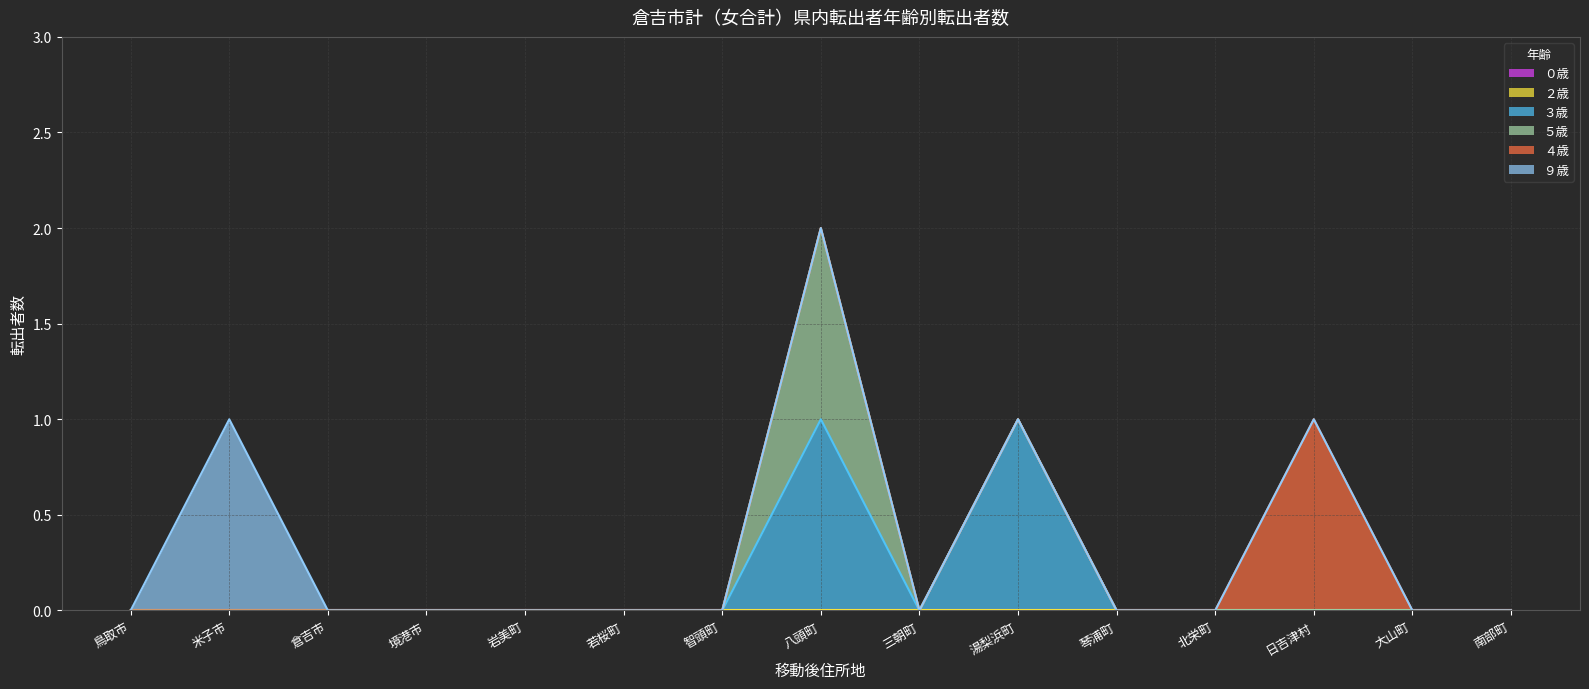

Rank the series by their maximum value, from lowest to highest.

０歳, ２歳, ３歳, ５歳, ４歳, ９歳